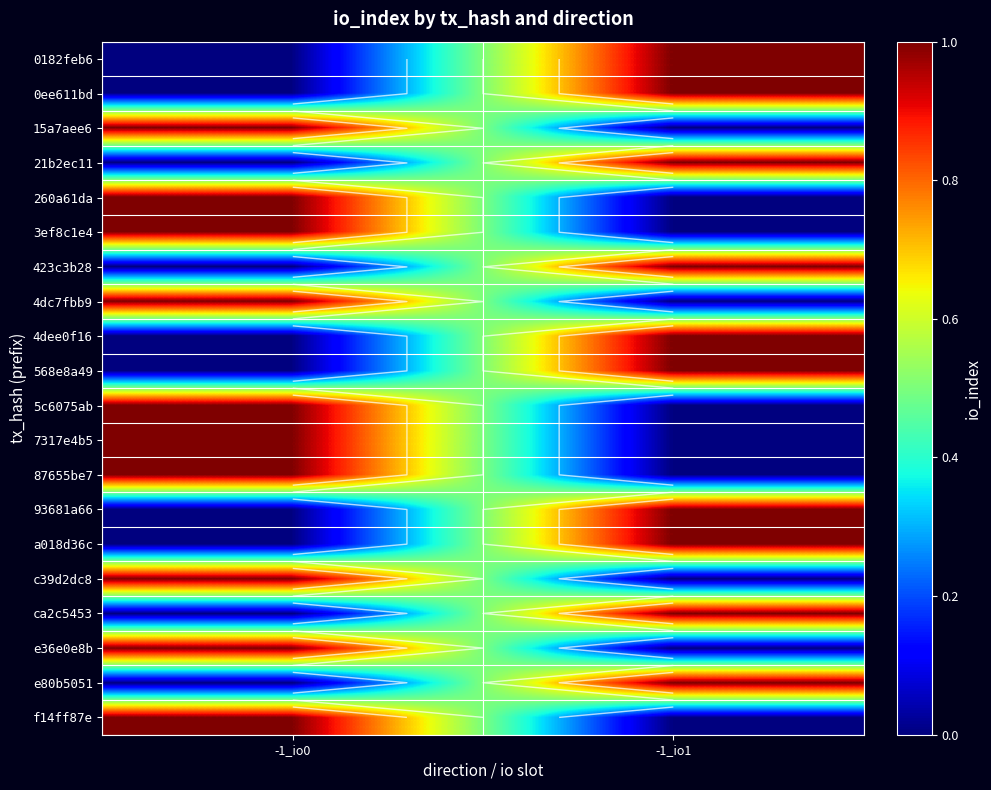

What is the sum of all 3ef8c1e4 values?

1